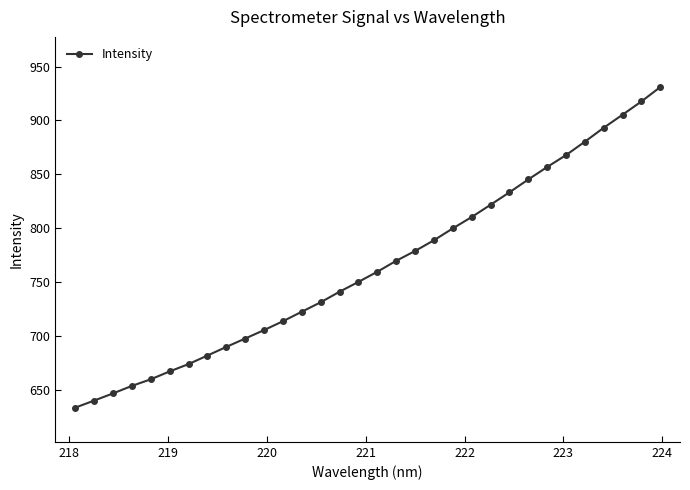

What is the minimum value shown in the chart?

633.6